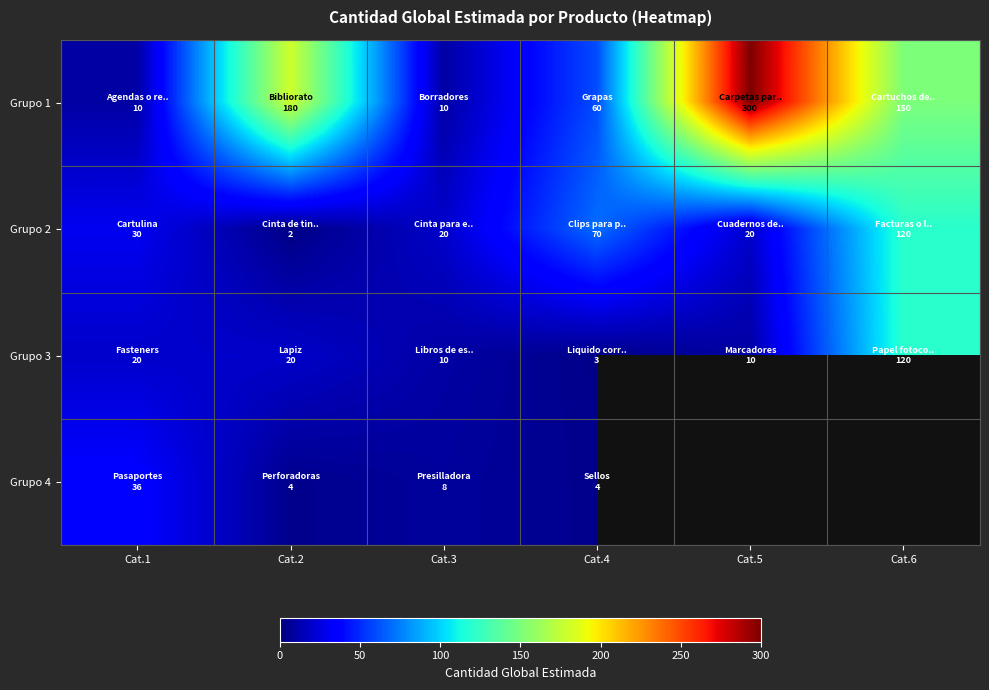

List the series in order of their peak value, highest first.

Grupo 1, Grupo 2, Grupo 3, Grupo 4